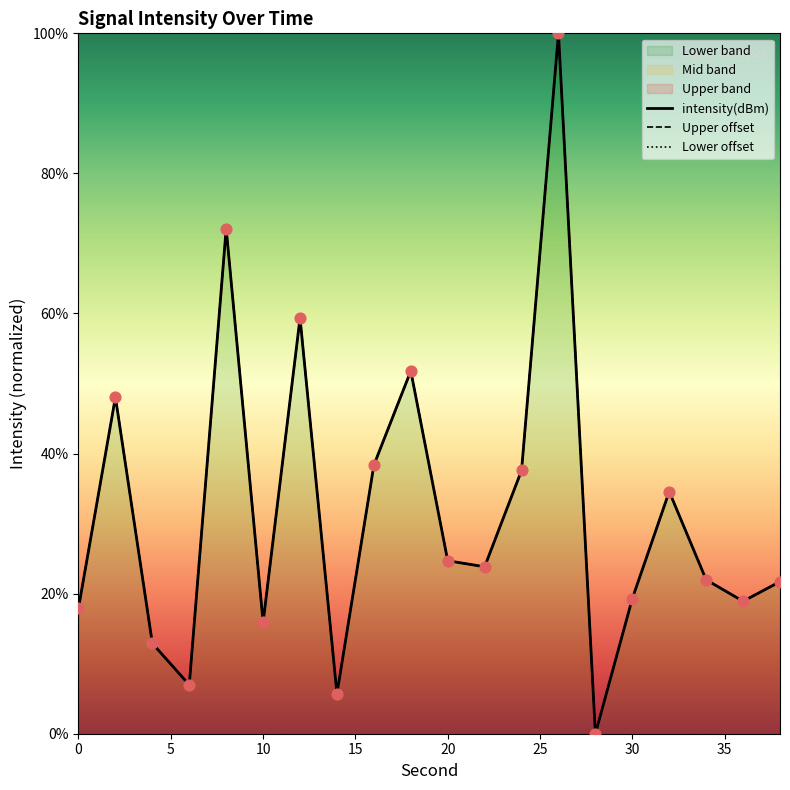

Is the value of intensity(dBm) at 17 greater than the value of Lower offset at 19?

Yes